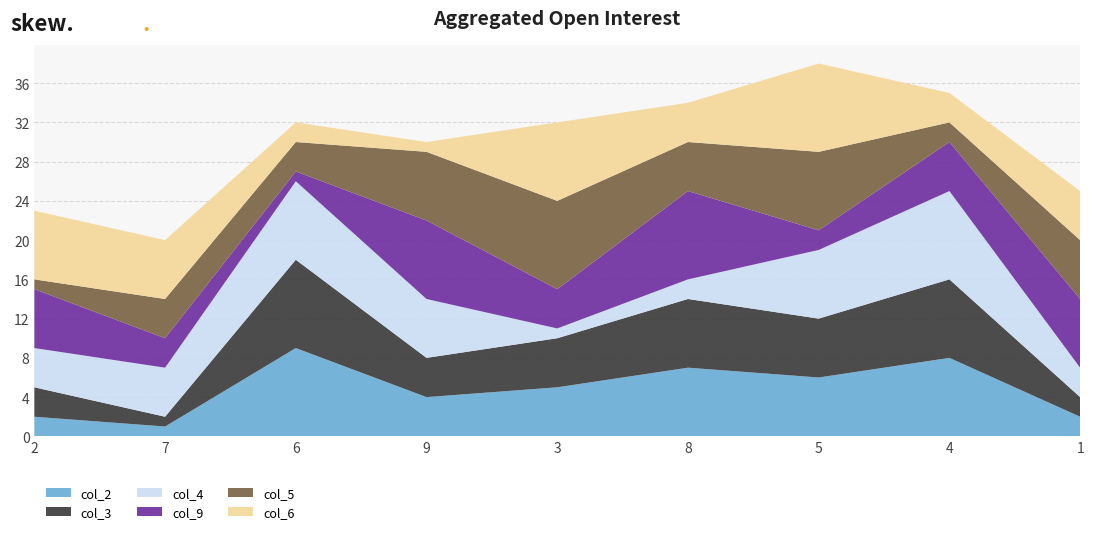

Reading left to right, transcribe all the data shown in this chart.

col_2: 2	1	9	4	5	7	6	8	2
col_3: 3	1	9	4	5	7	6	8	2
col_4: 4	5	8	6	1	2	7	9	3
col_9: 6	3	1	8	4	9	2	5	7
col_5: 1	4	3	7	9	5	8	2	6
col_6: 7	6	2	1	8	4	9	3	5